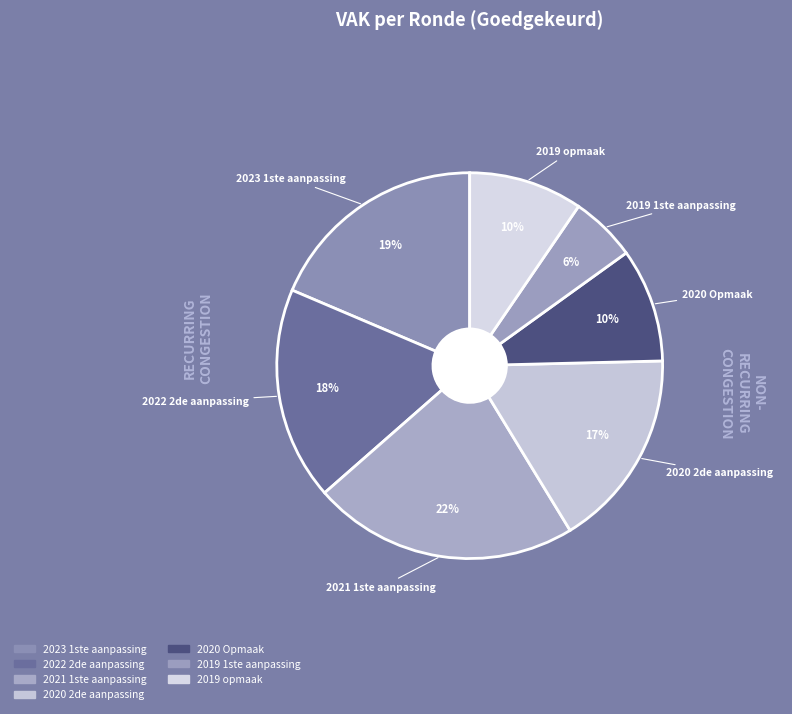

What is the smallest slice in the pie chart?

2019 1ste aanpassing